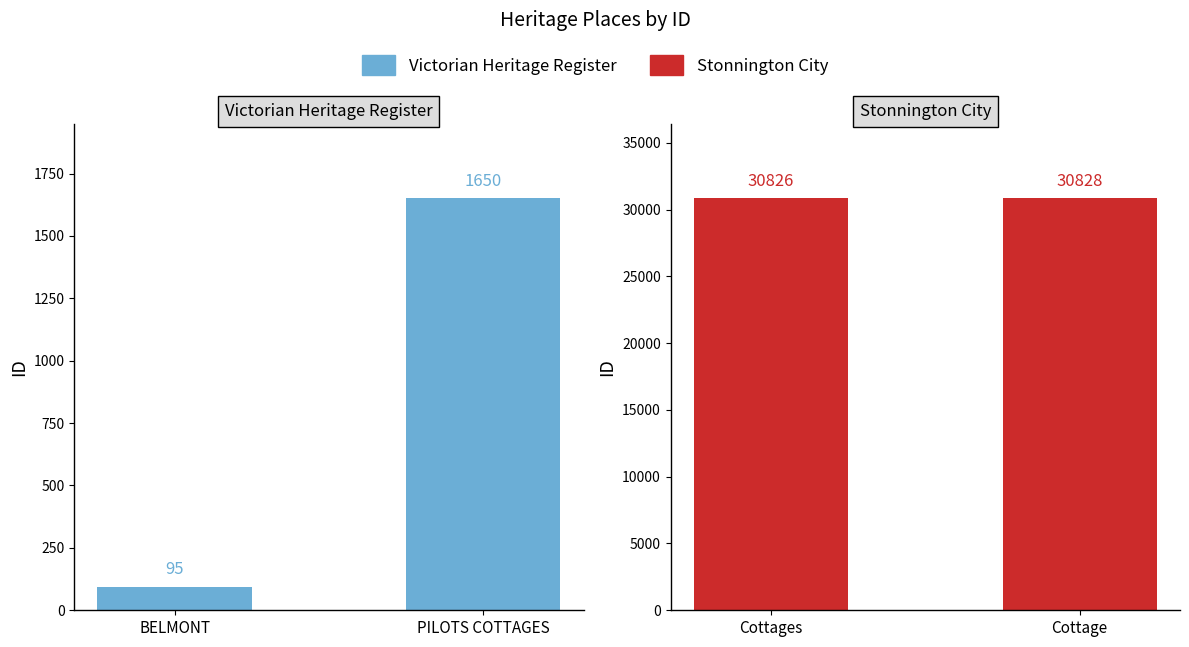

How many bars are there in each group?

2